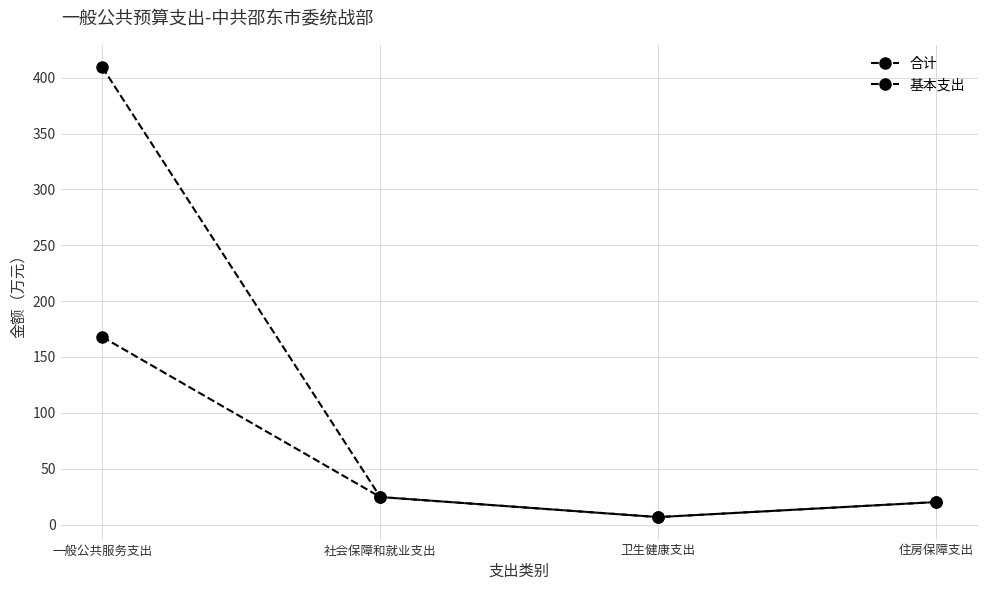

What is the difference between the highest and lowest values at 一般公共服务支出?

241.4